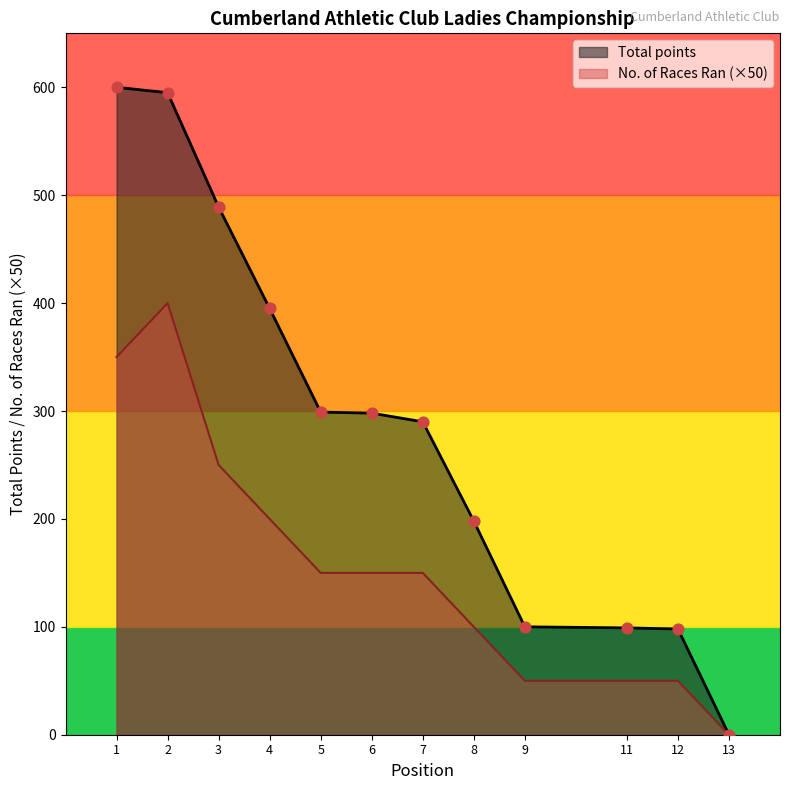

Which series reaches the maximum Y coordinate?

Total points